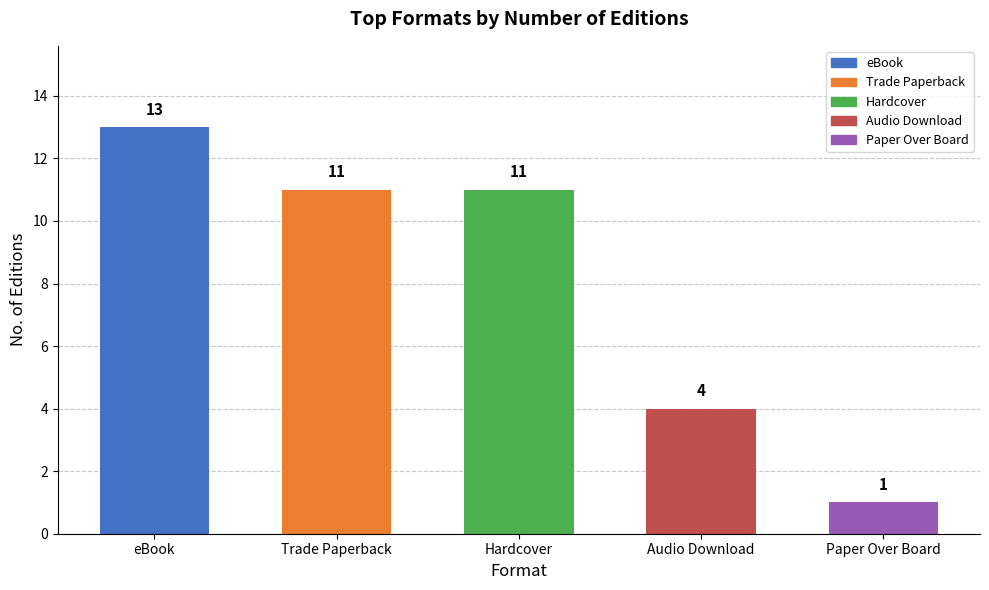

Approximately how many times larger is the value at eBook compared to Hardcover?

1.2